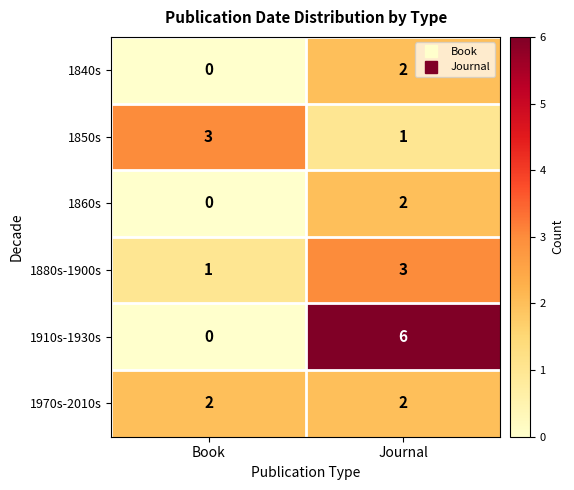

What is the sum of all 1910s-1930s values?

6